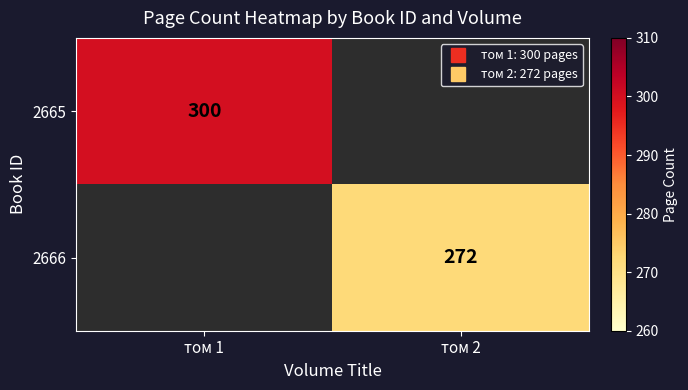

List the series in order of their overall mean, highest first.

2665, 2666